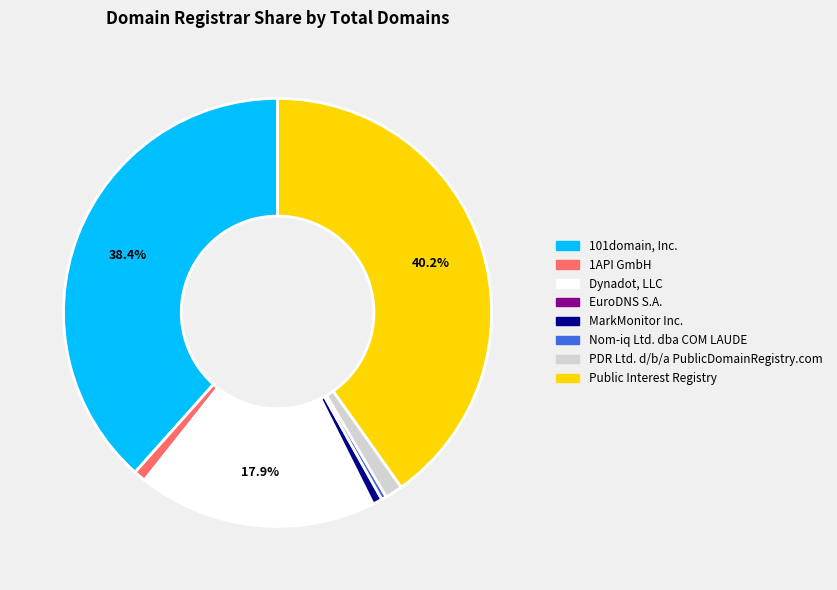

Is there any slice that represents more than half of the pie?

No